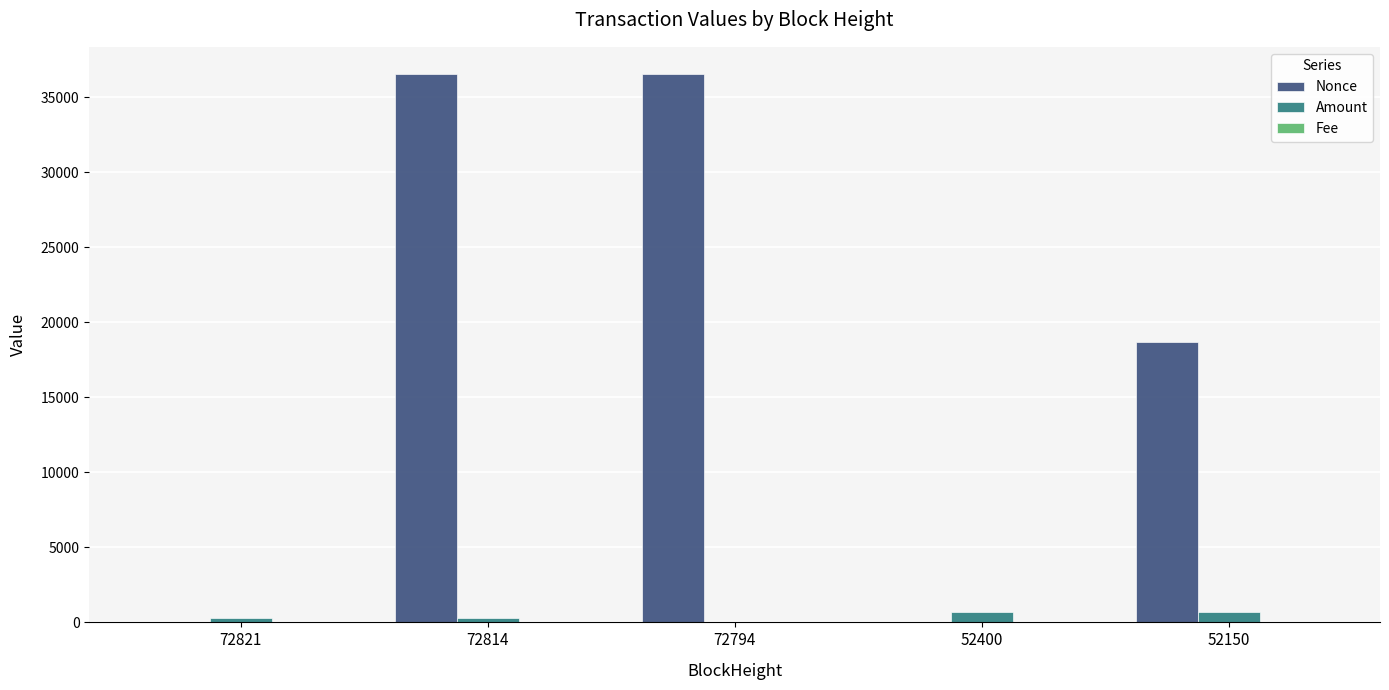

What is the highest value of the Nonce series?

36540.0